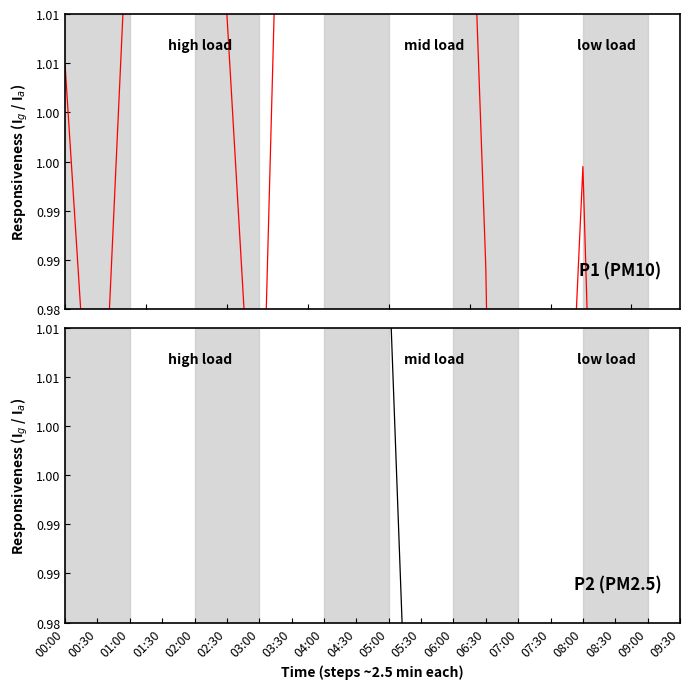

How many values in the P2 series exceed 1?

11